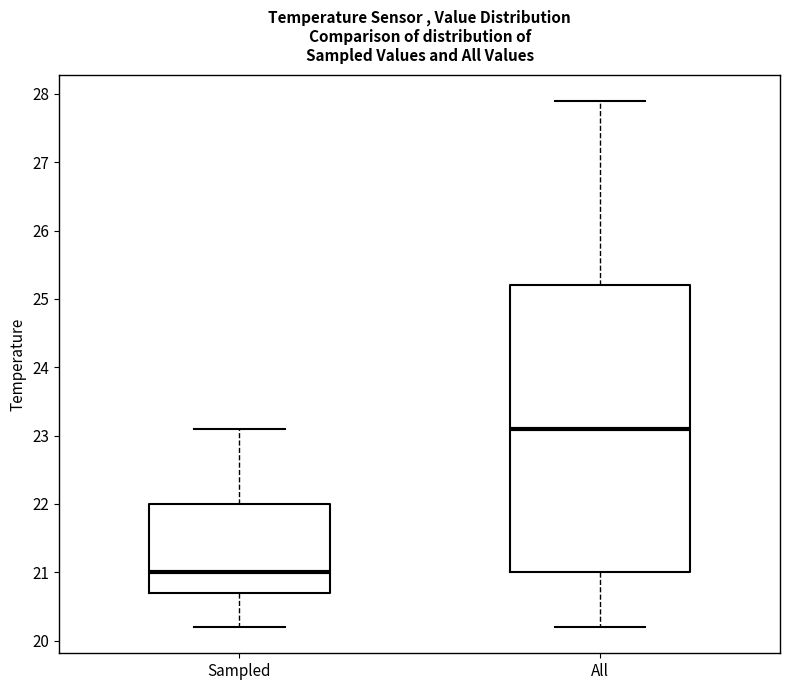

Which box has the lowest median line?

Sampled